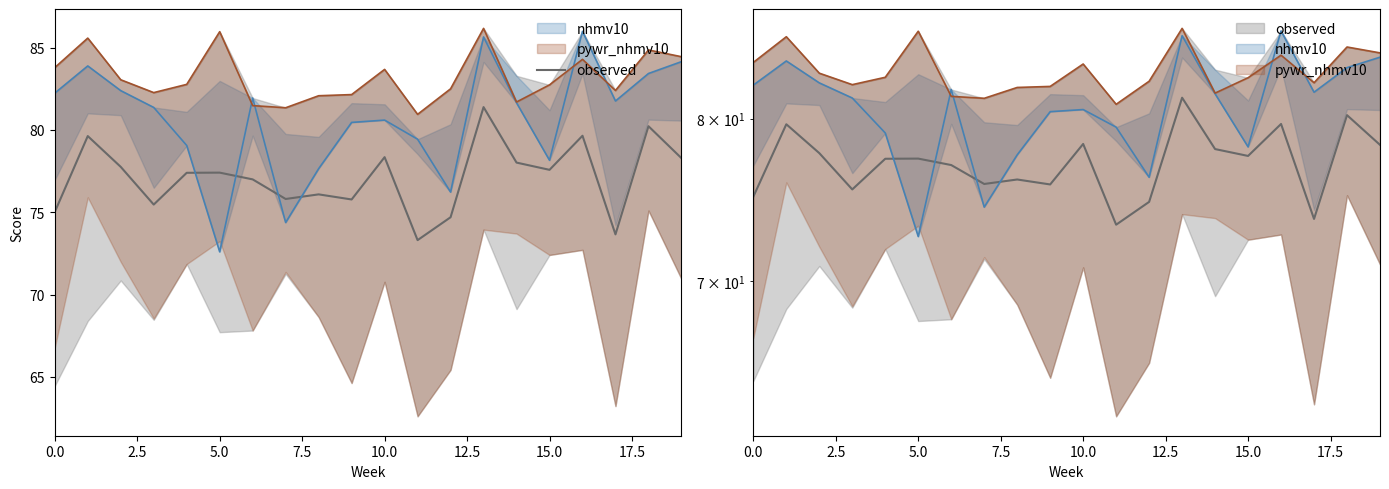

The value at 18 is 80.2. True or false?

True